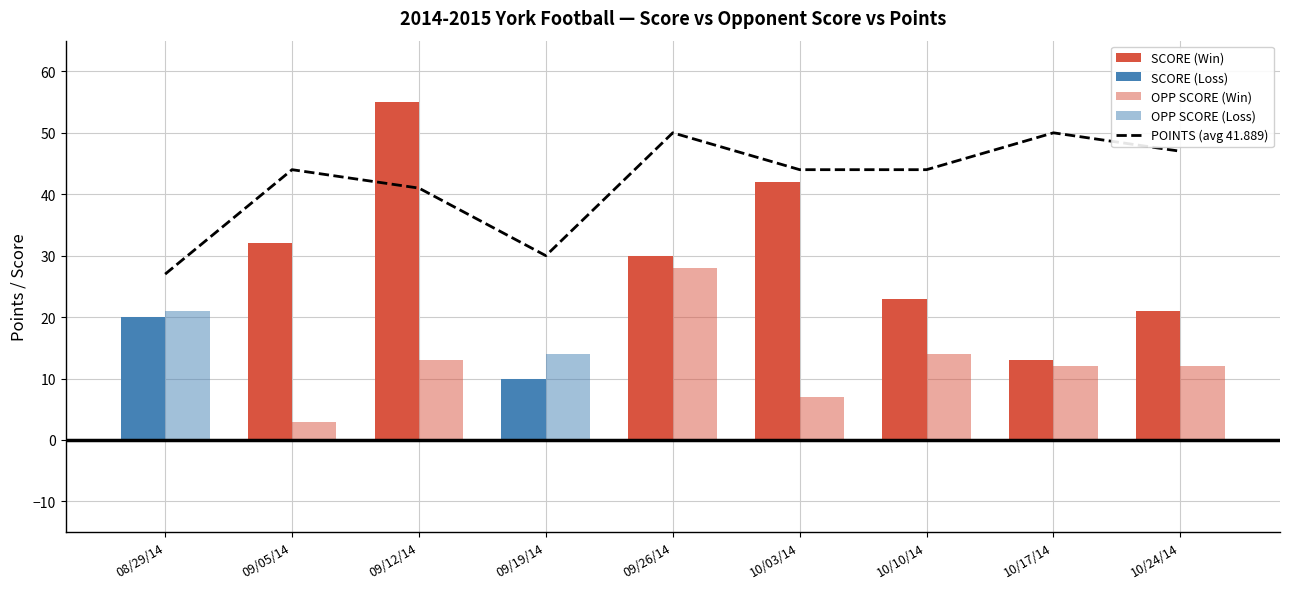

How many groups of bars are there?

9